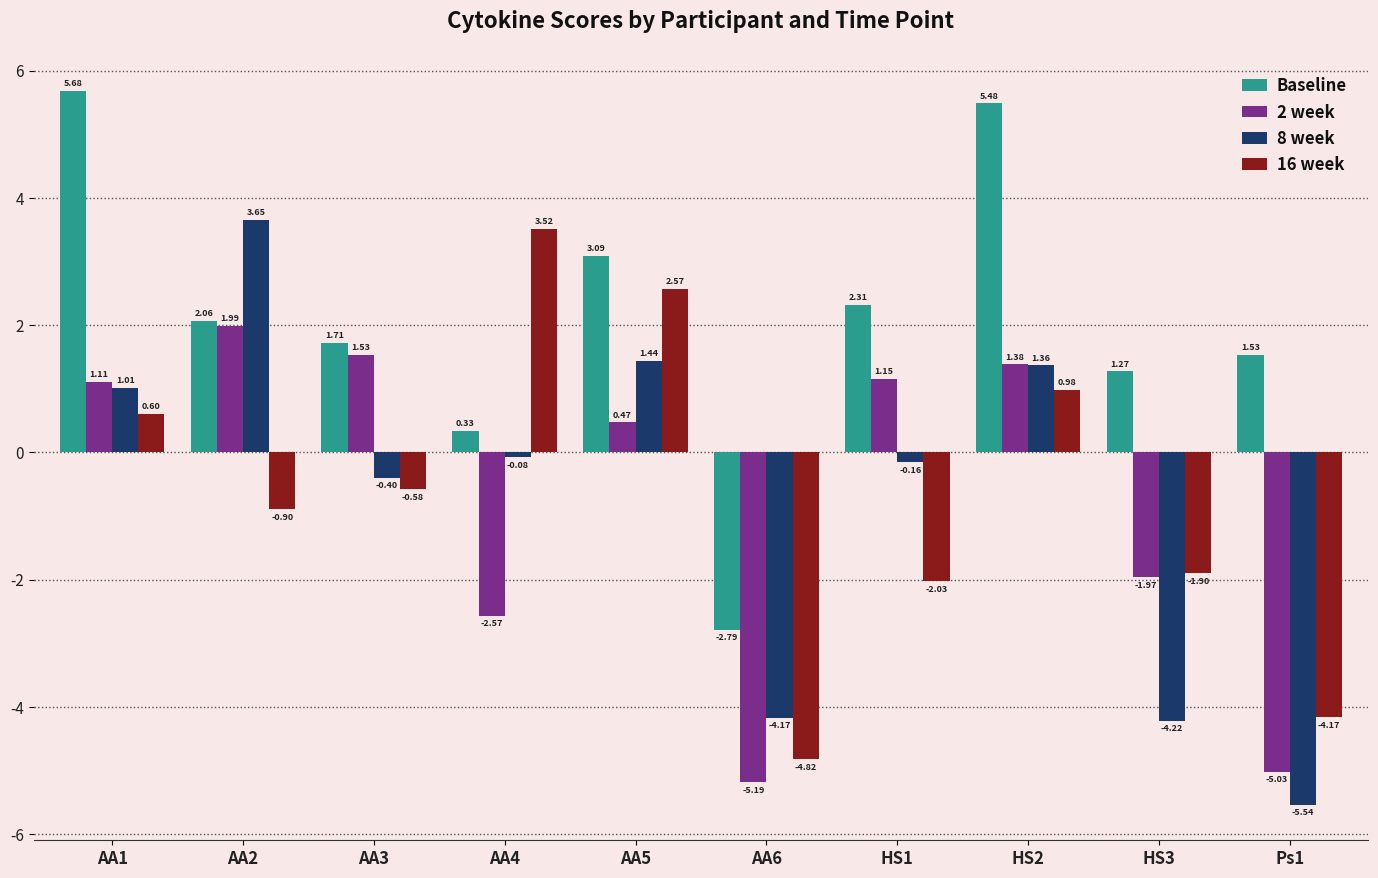

What is the difference between the second highest and second lowest values in the 2 week series?

6.6